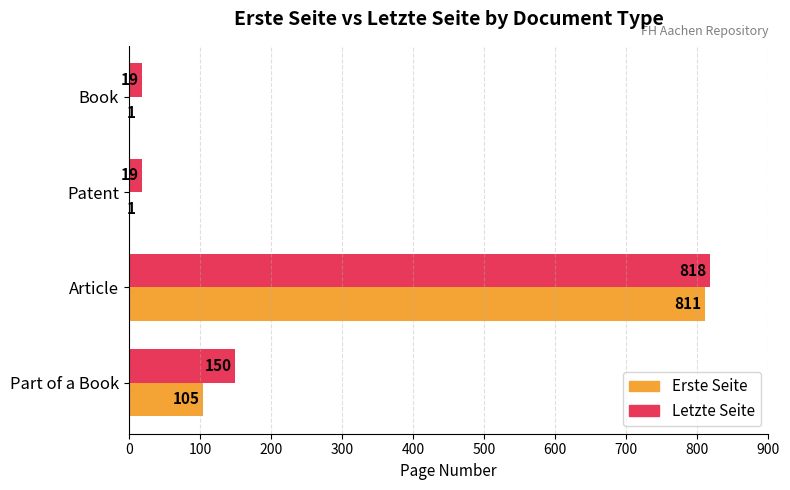

The value of Erste Seite at Patent is 1. True or false?

True